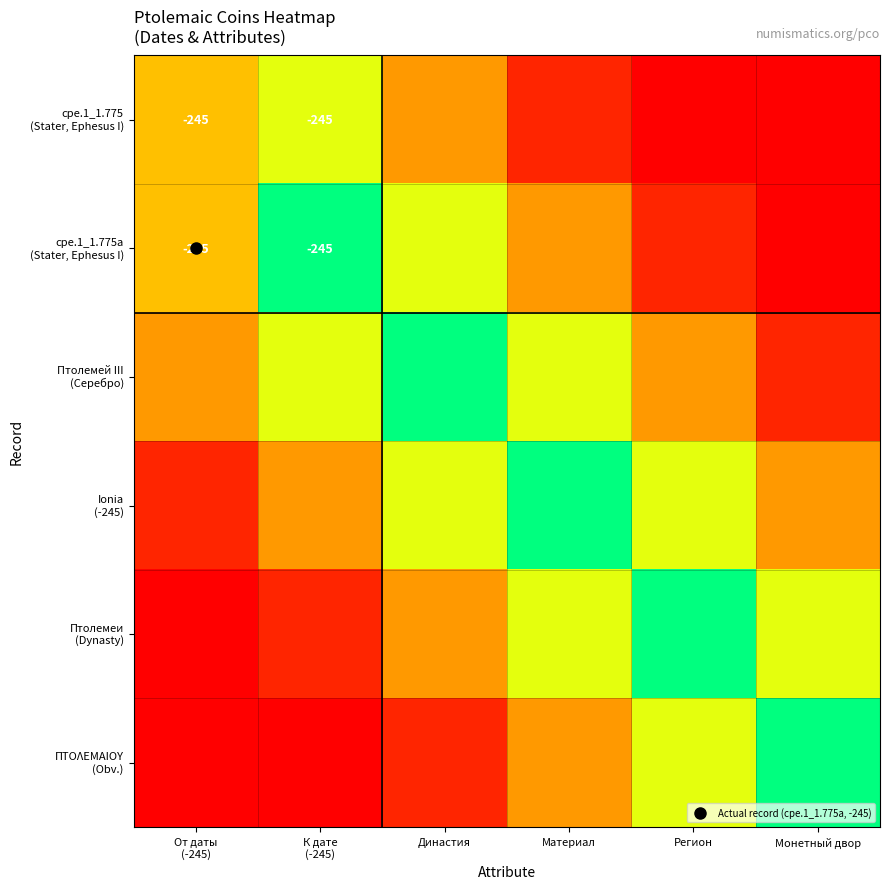

Rank the categories by ΠΤΟΛΕΜΑΙΟΥ (Obv.) value from lowest to highest.

От даты (-245), К дате (-245), Династия, Материал, Регион, Монетный двор